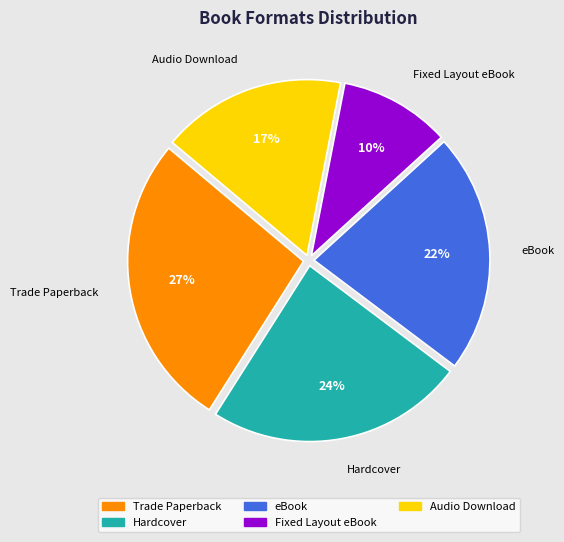

To the nearest percent, what is the combined percentage of Hardcover and Fixed Layout eBook?

34%